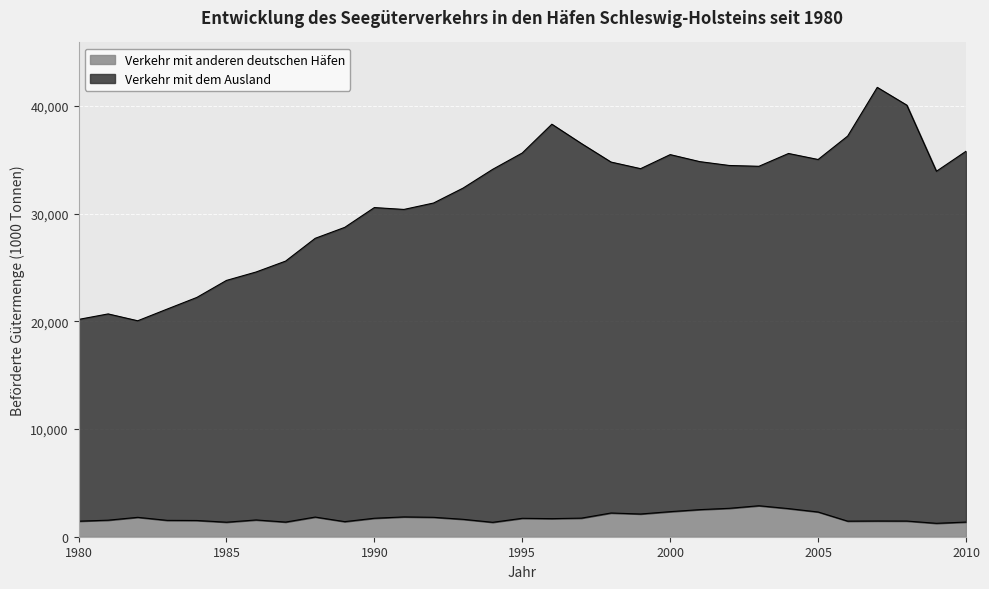

Does the chart display data point markers on the line(s)?

No